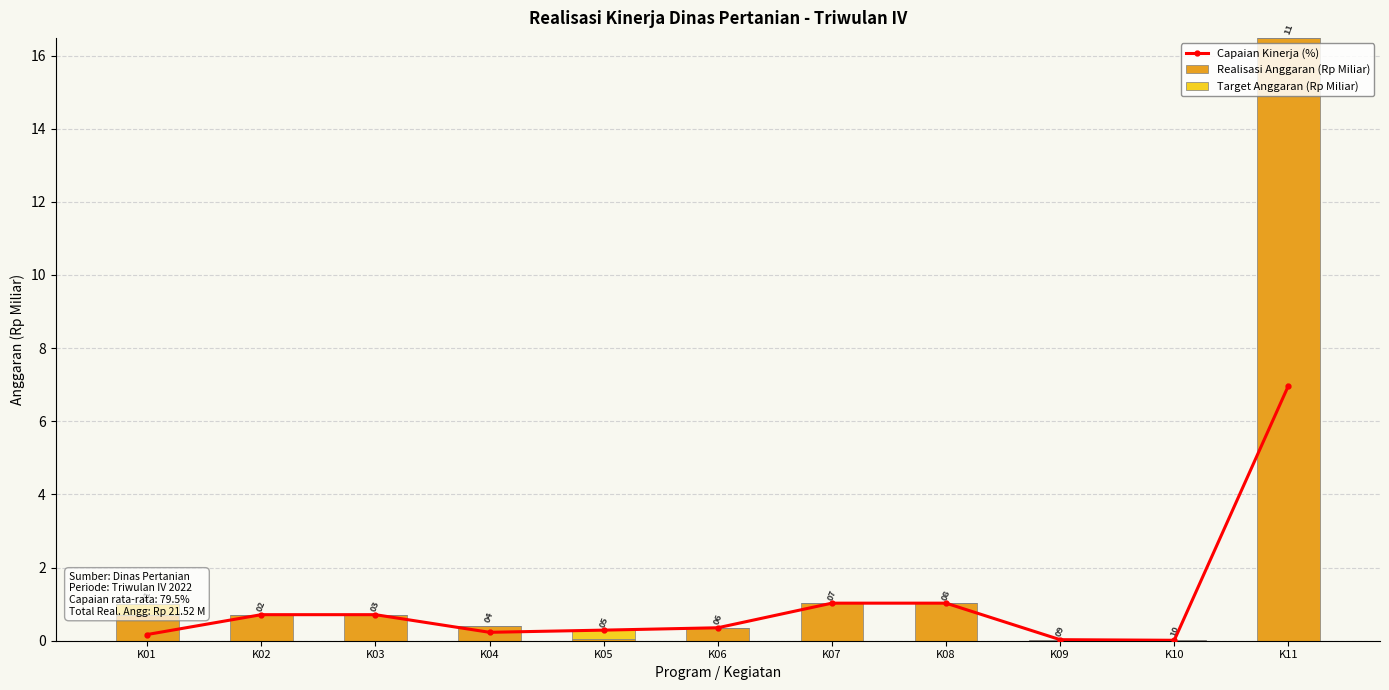

True or false: Target Anggaran (Rp Miliar) has a value of 0.0 at K09.

True